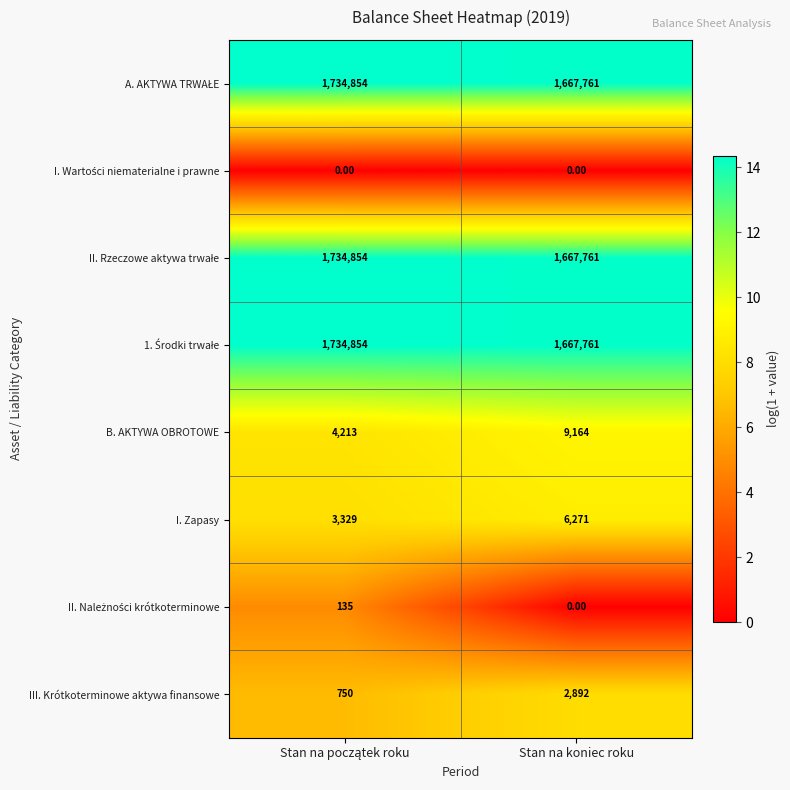

What is the difference between the highest and lowest values at Stan na koniec roku?

1667761